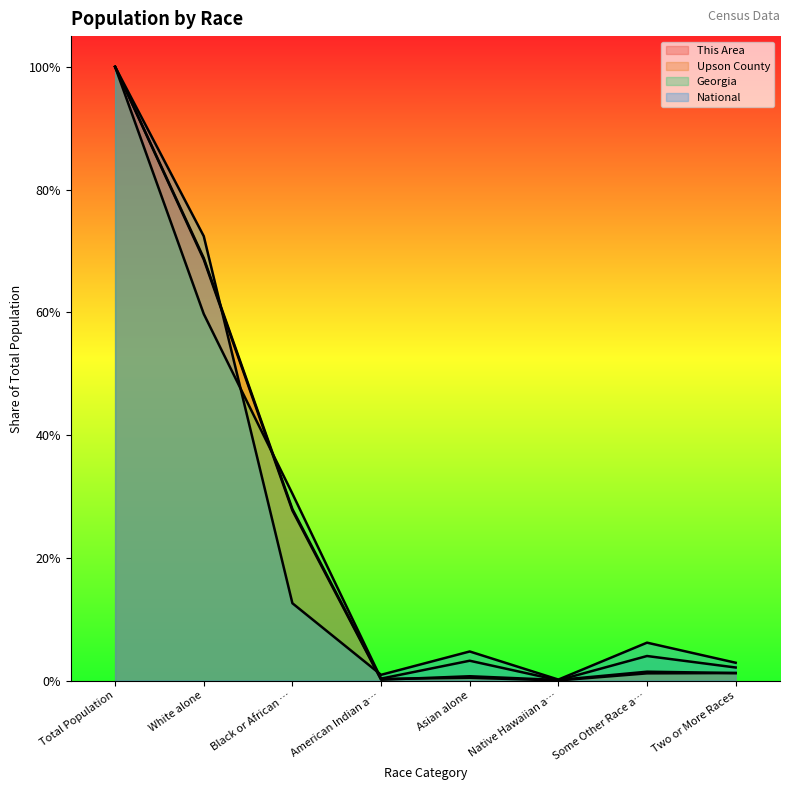

What is the difference between the second highest and minimum values in the Upson County series?

0.7